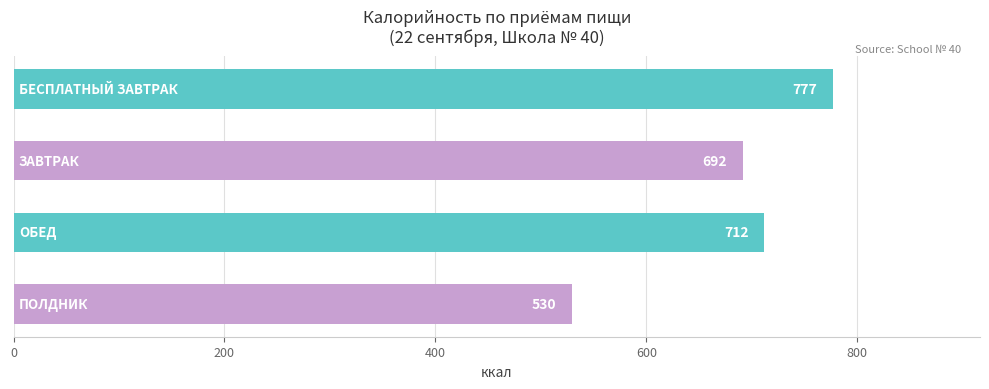

Does the chart contain stacked bars?

No